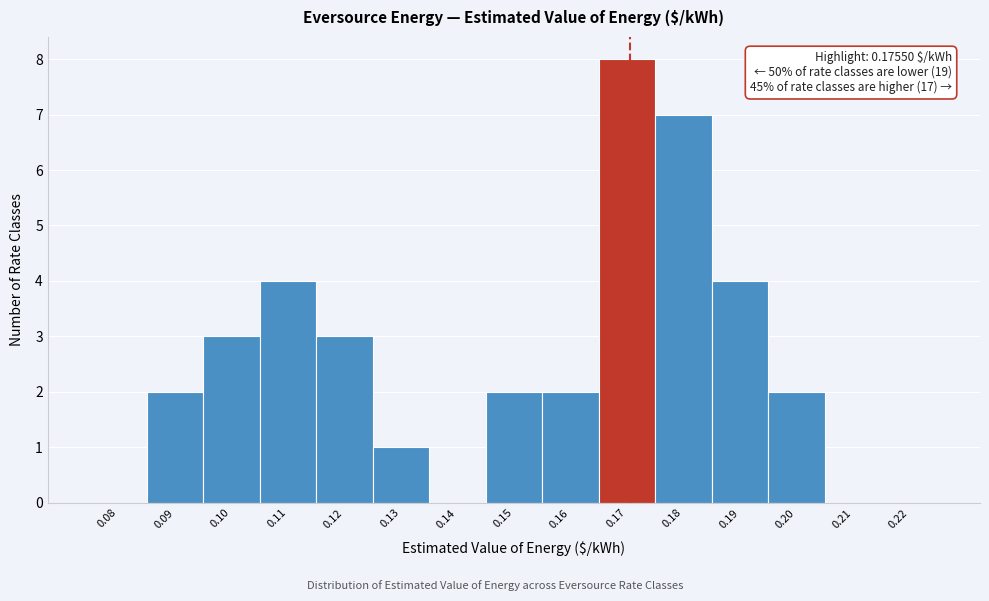

Reading left to right, what are all the values shown in this chart?

0.08=0	0.09=2	0.10=3	0.11=4	0.12=3	0.13=1	0.14=0	0.15=2	0.16=2	0.17=8	0.18=7	0.19=4	0.20=2	0.21=0	0.22=0